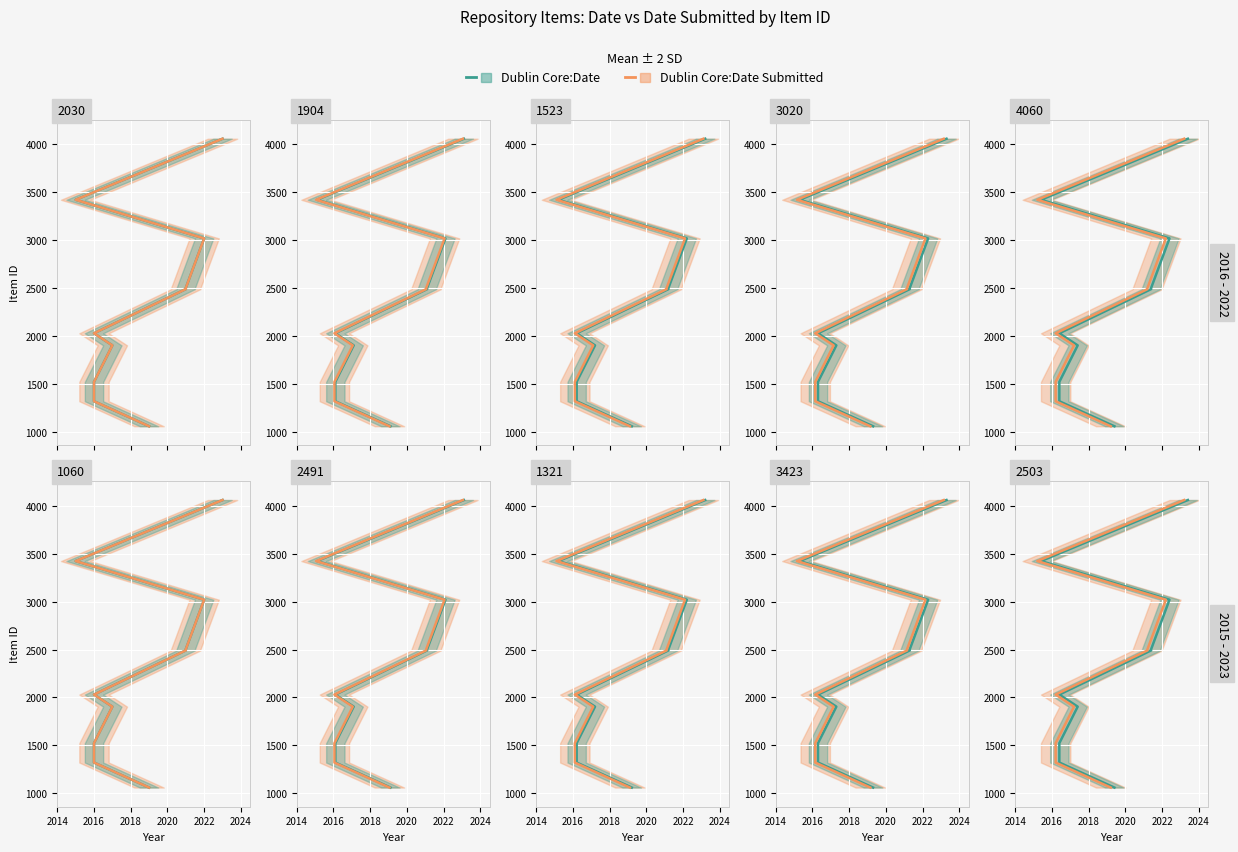

At how many categories does at least one series exceed 1347?

8